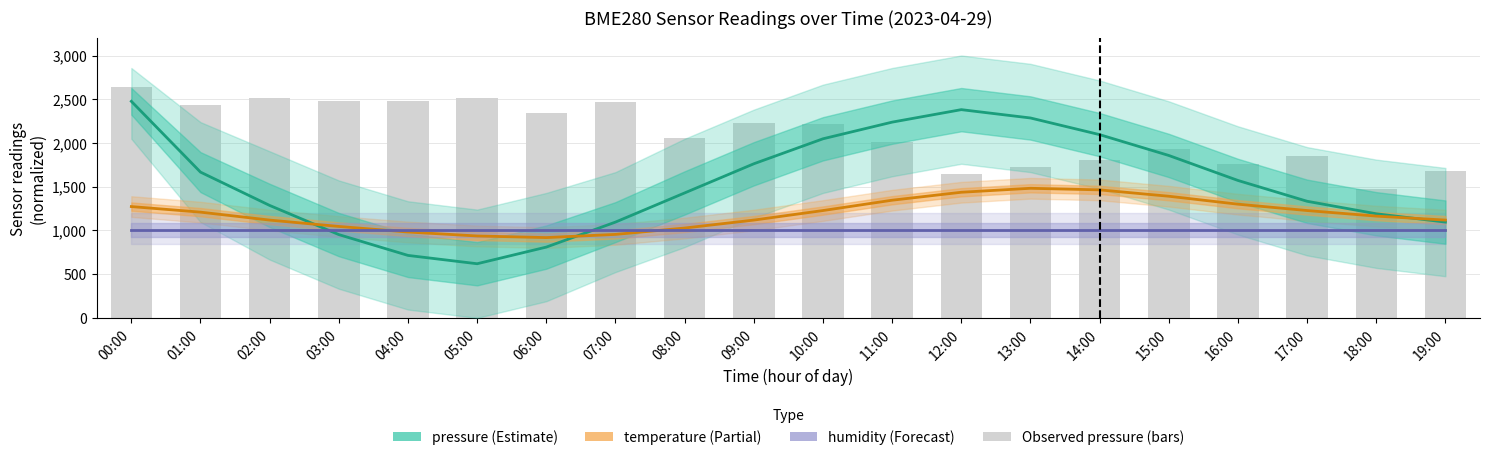

Reading left to right, what are all the values shown in this chart?

pressure: 2476.2	1666.7	1285.7	952.4	714.3	619.0	809.5	1095.2	1428.6	1761.9	2047.6	2238.1	2381.0	2285.7	2095.2	1857.1	1571.4	1333.3	1190.5	1095.2
temperature: 1272.7	1209.1	1118.2	1045.5	981.8	936.4	918.2	954.5	1027.3	1118.2	1227.3	1345.5	1436.4	1481.8	1463.6	1390.9	1300.0	1227.3	1163.6	1118.2
humidity: 1000.0	1000.0	1000.0	1000.0	1000.0	1000.0	1000.0	1000.0	1000.0	1000.0	1000.0	1000.0	1000.0	1000.0	1000.0	1000.0	1000.0	1000.0	1000.0	1000.0
Observed pressure: 2635.2	2431.4	2516.2	2477.6	2474.8	2511.9	2346.7	2467.1	2056.7	2223.3	2220.5	2013.3	1649.0	1726.2	1809.5	1934.8	1761.9	1845.2	1473.3	1680.0